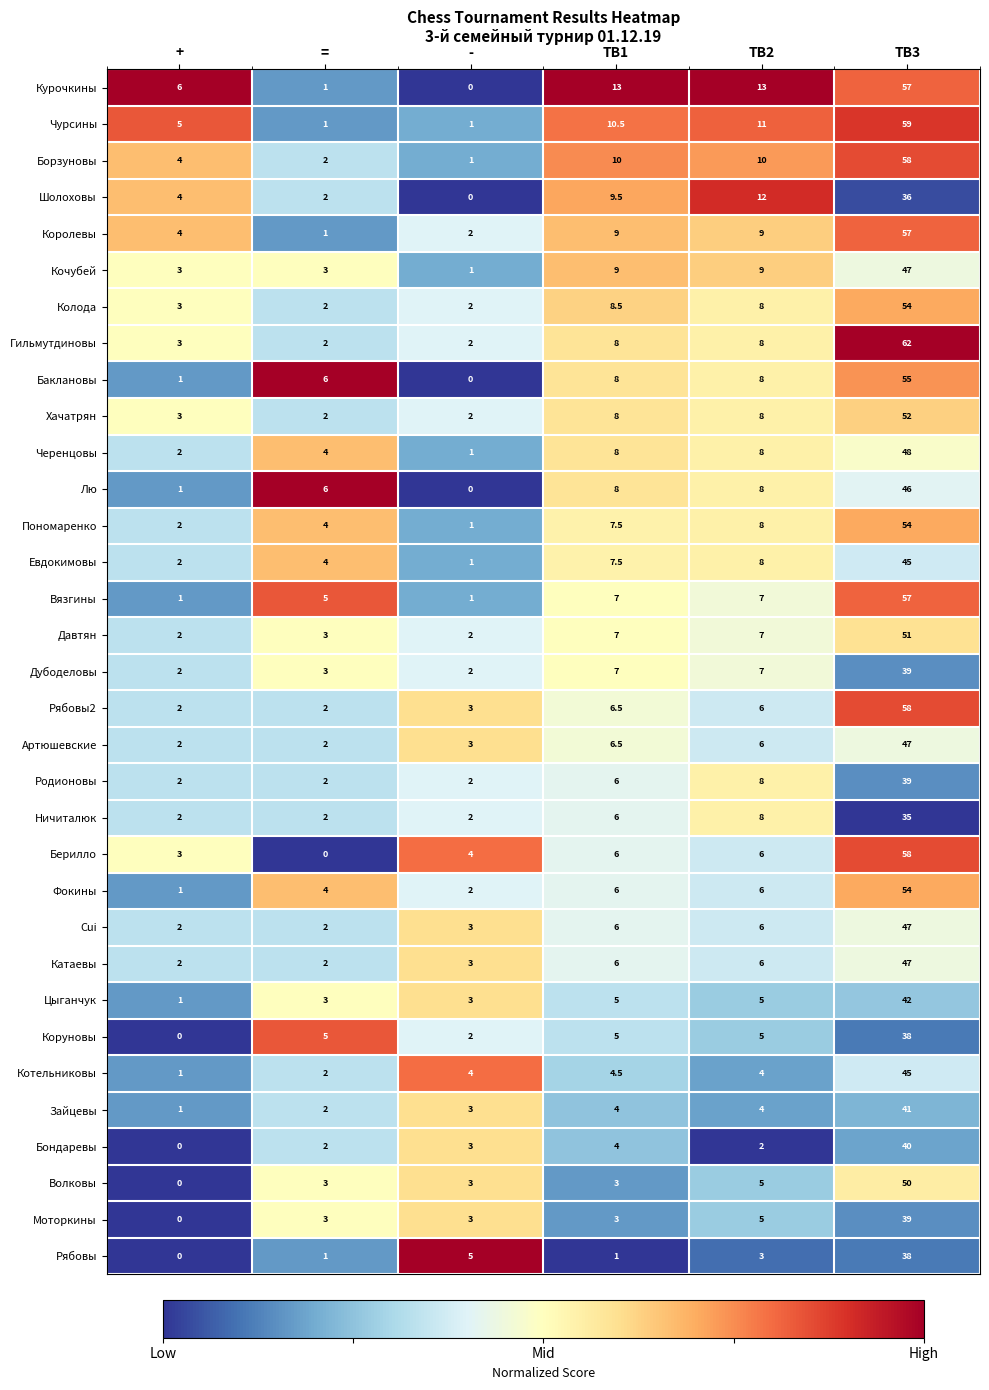

The Баклановы series shows 2.5 at TB1. True or false?

False